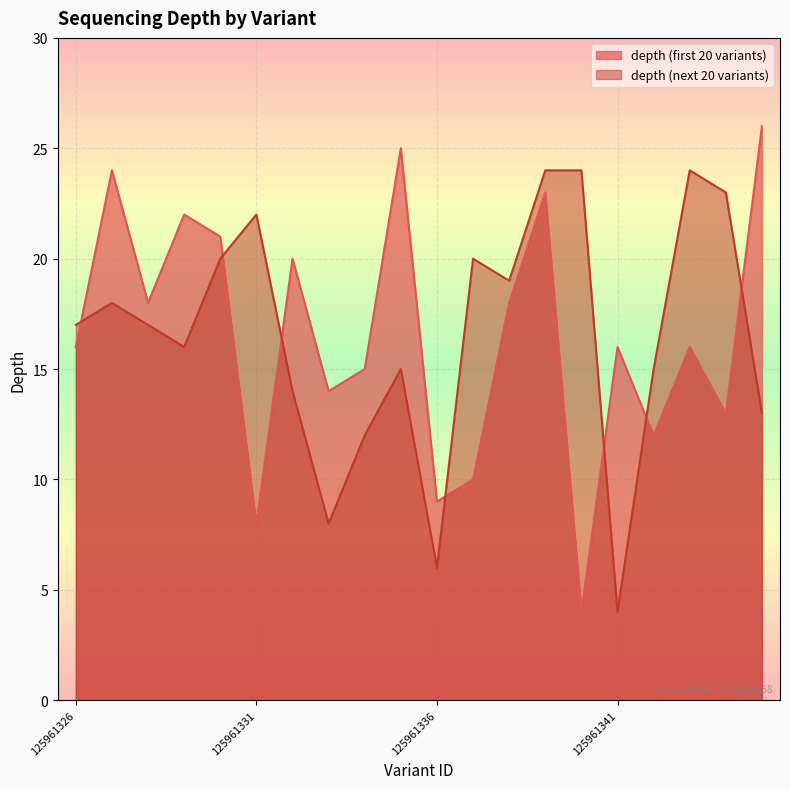

Between 125961339 and 125961327, which is larger?

125961327